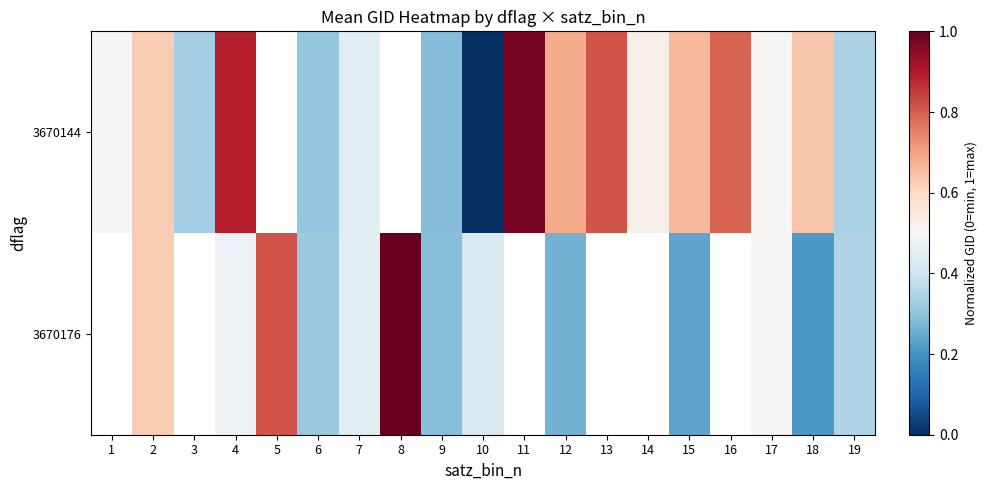

True or false: 3670176 has a value of 0.4 at 10.

True